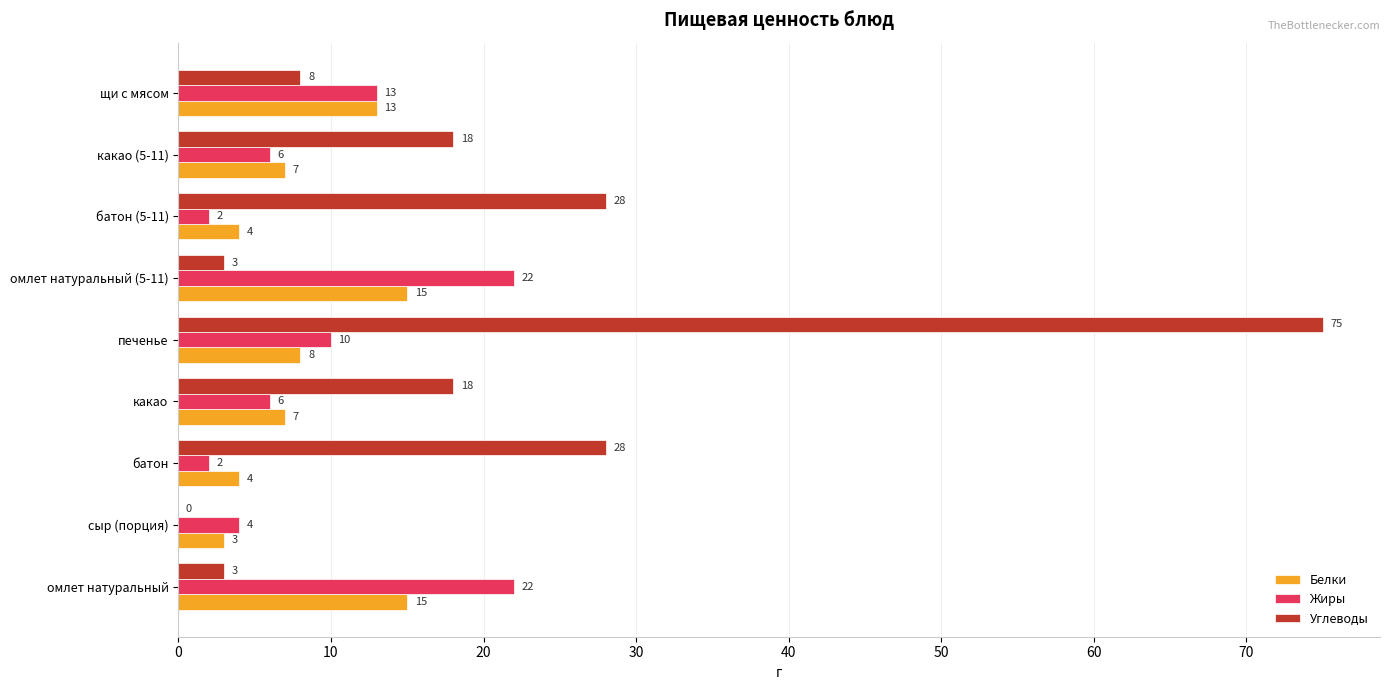

At which label is Жиры closest to 12?

щи с мясом